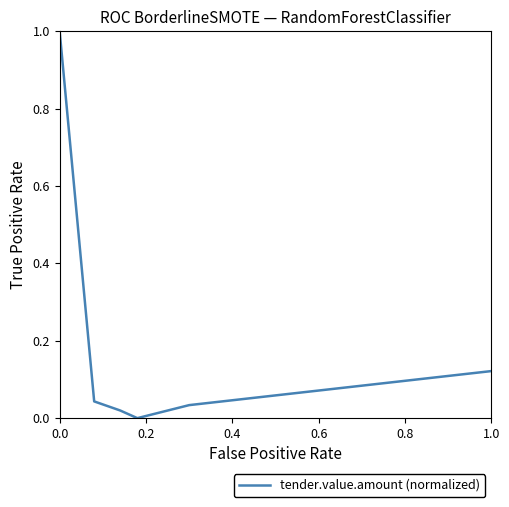

What is the maximum value shown in the chart?

1.0